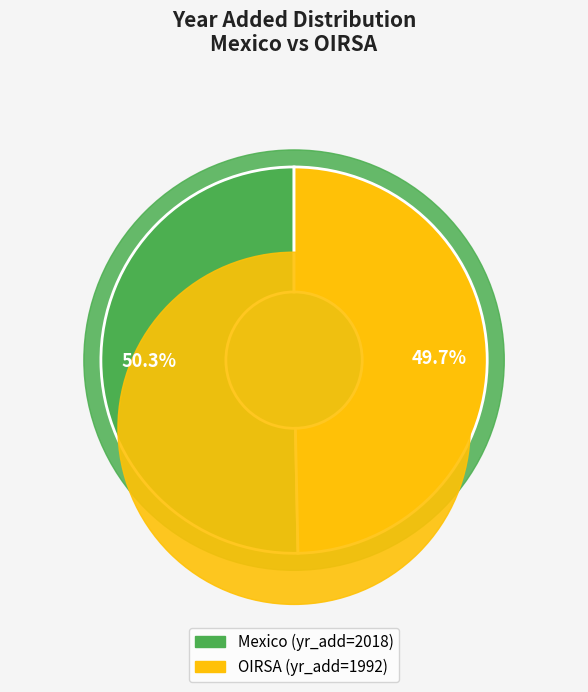

What percentage is the OIRSA slice, to the nearest percent?

50%